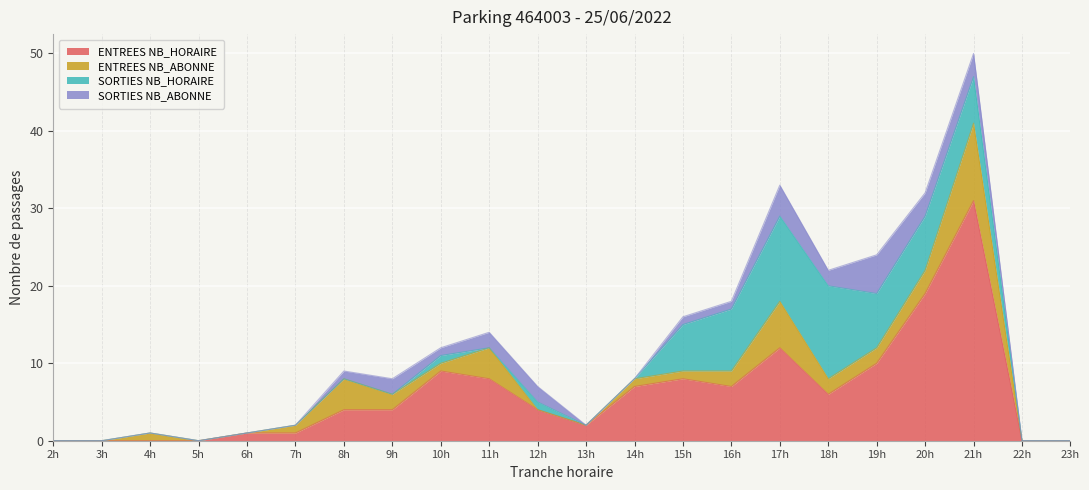

At which label does ENTREES NB_HORAIRE reach its peak?

21h